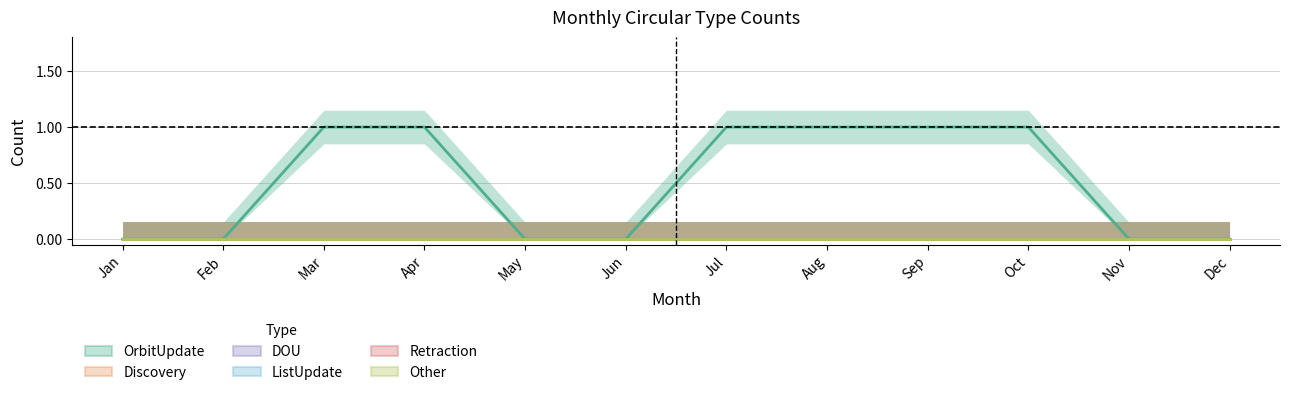

True or false: Other and ListUpdate cross at least once.

False